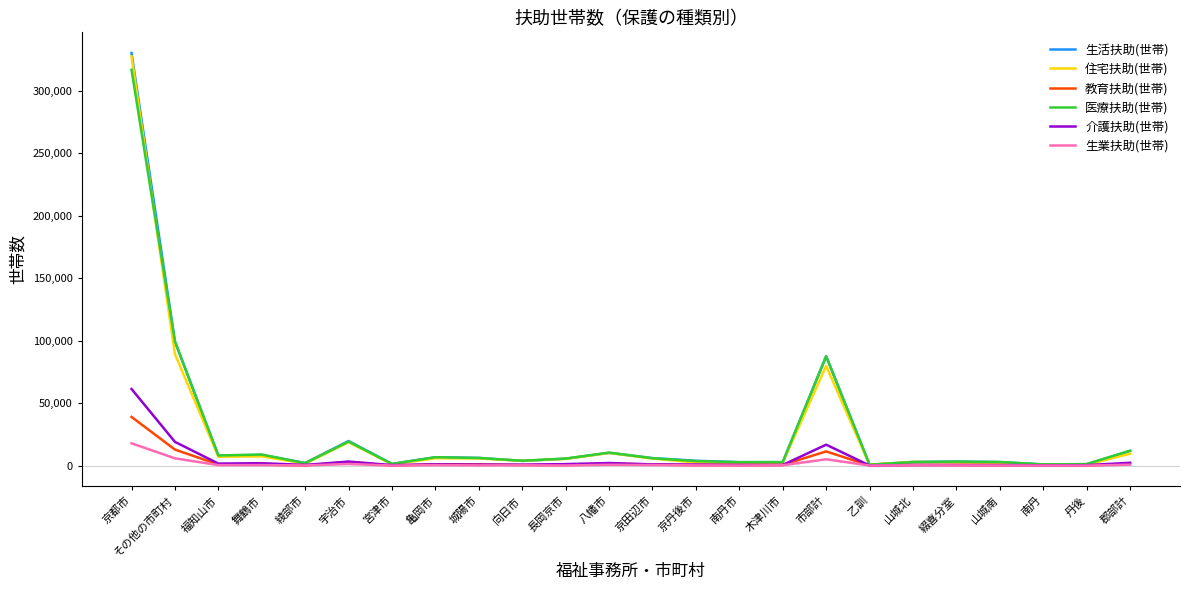

The value of 医療扶助(世帯) at 福知山市 is 8160. True or false?

True